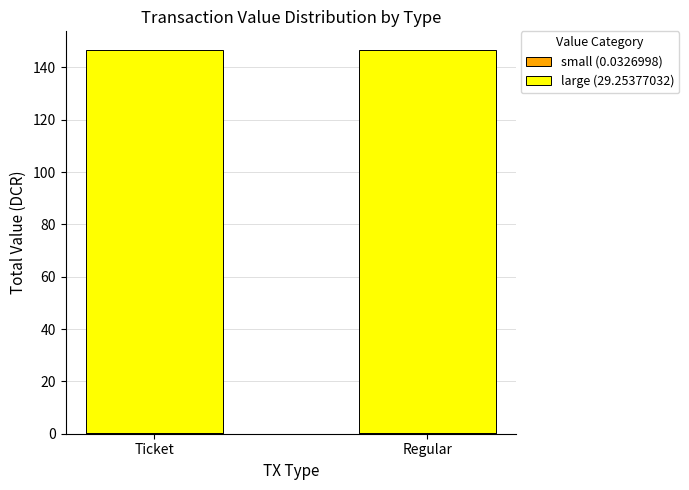

Does the chart contain stacked bars?

Yes